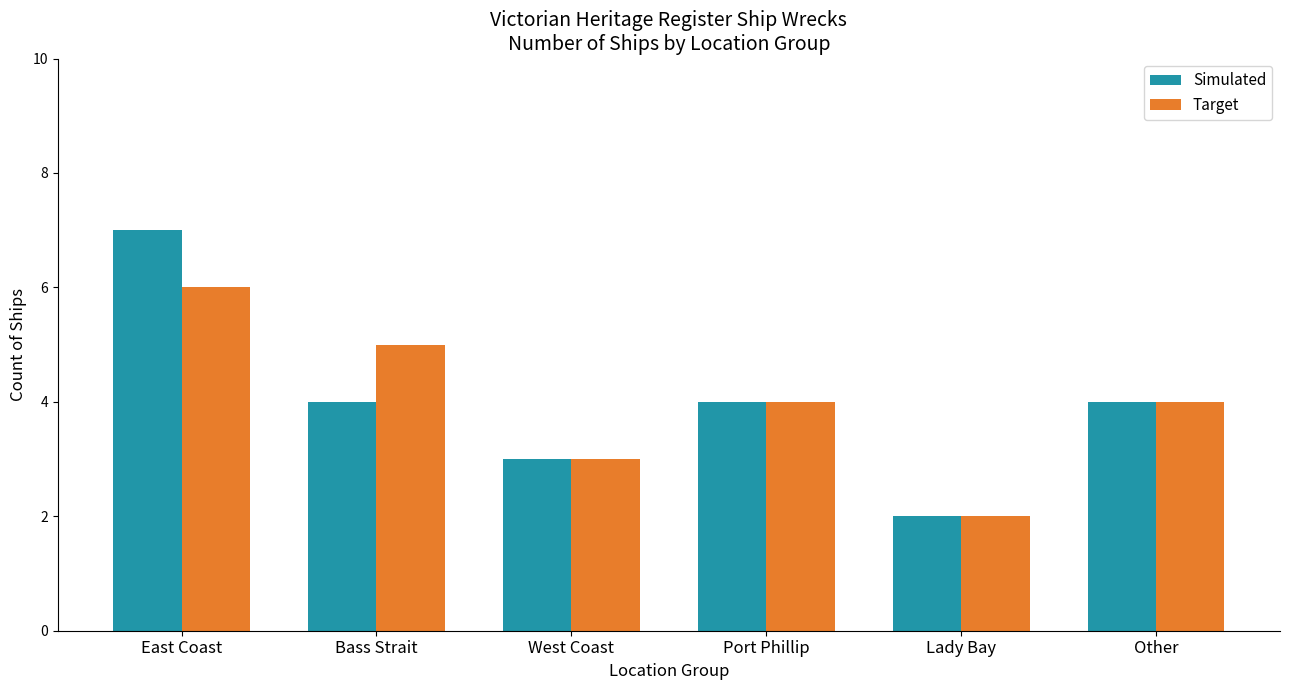

Which series has the widest spread of values?

Simulated